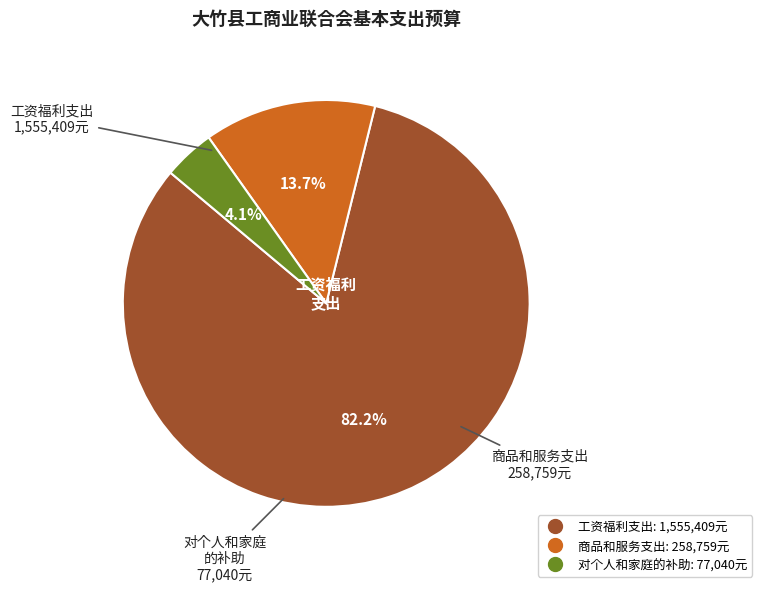

True or false: 商品和服务支出 accounts for 14% of the total.

True